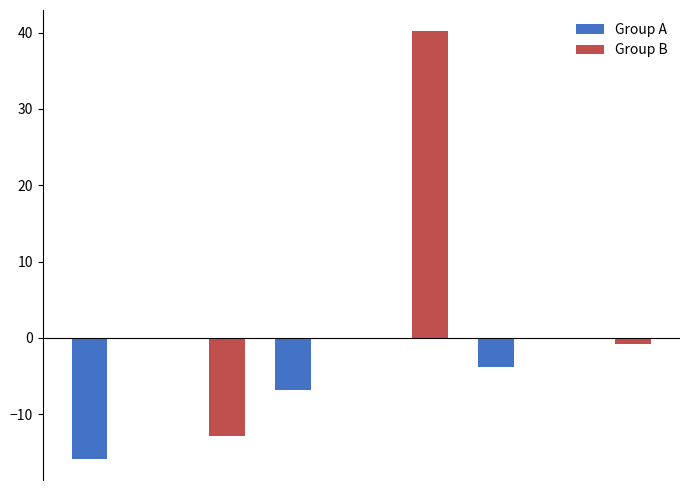

How many categories are shown in the chart?

6